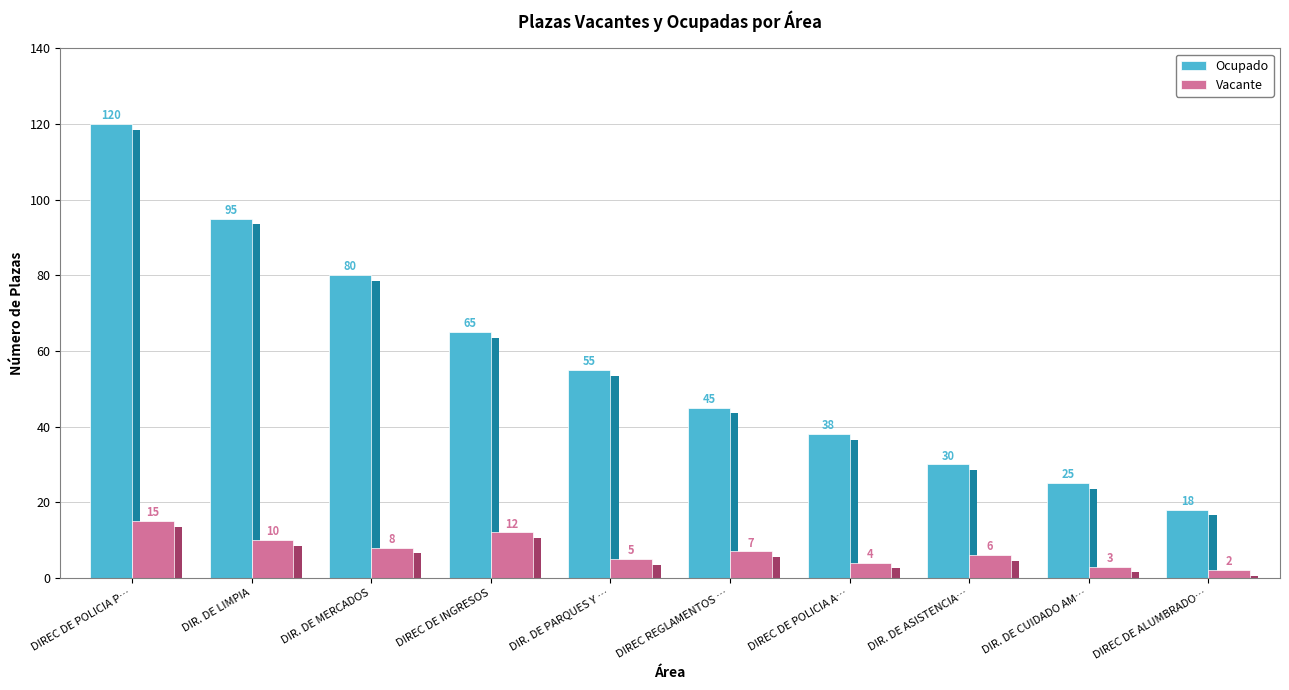

Which series has the widest spread of values?

Ocupado